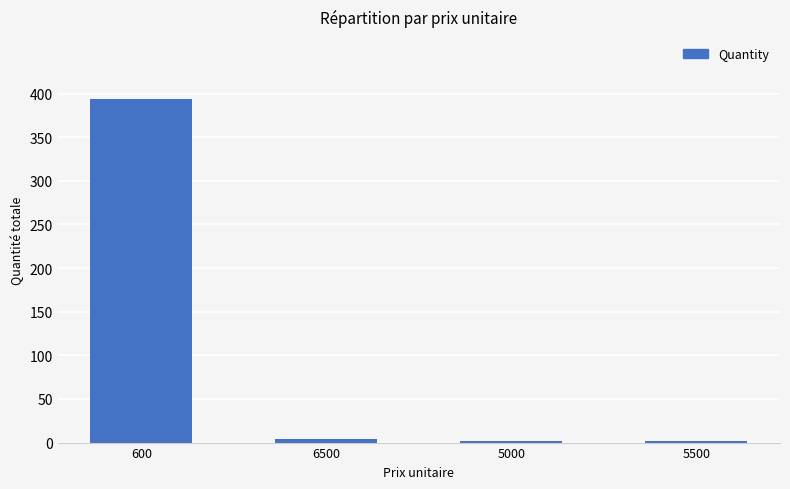

Count the number of data series in this chart.

1